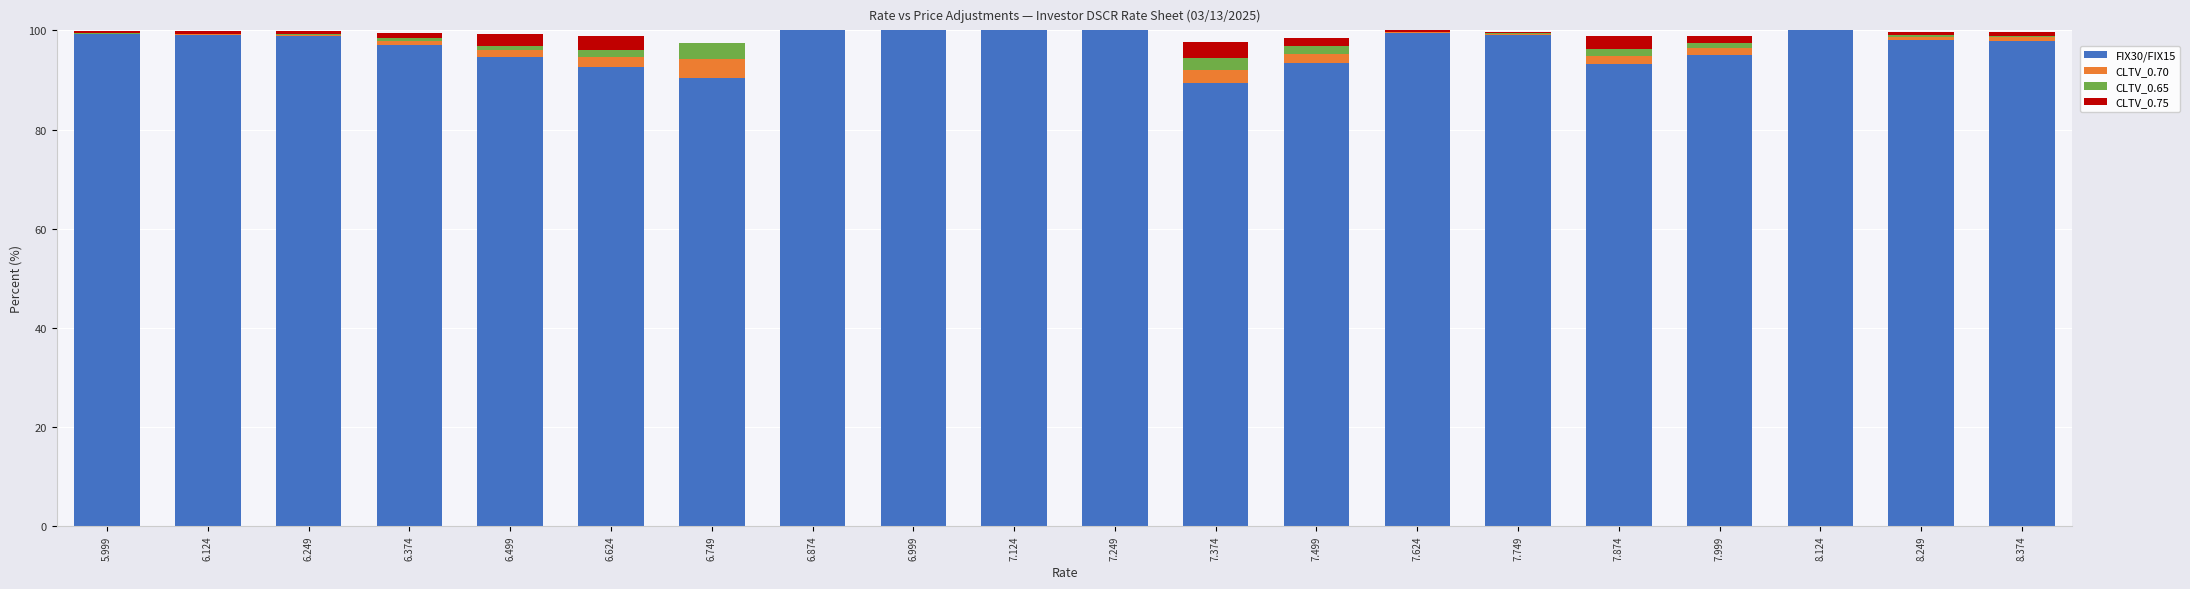

The value of FIX30/FIX15 at 7.124 is 100.0. True or false?

True